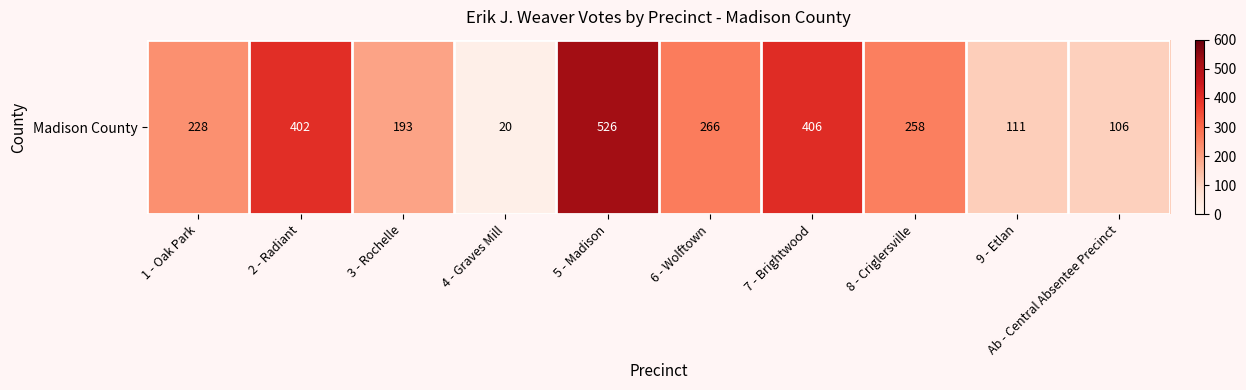

Between 9 - Etlan and 3 - Rochelle, which is larger?

3 - Rochelle